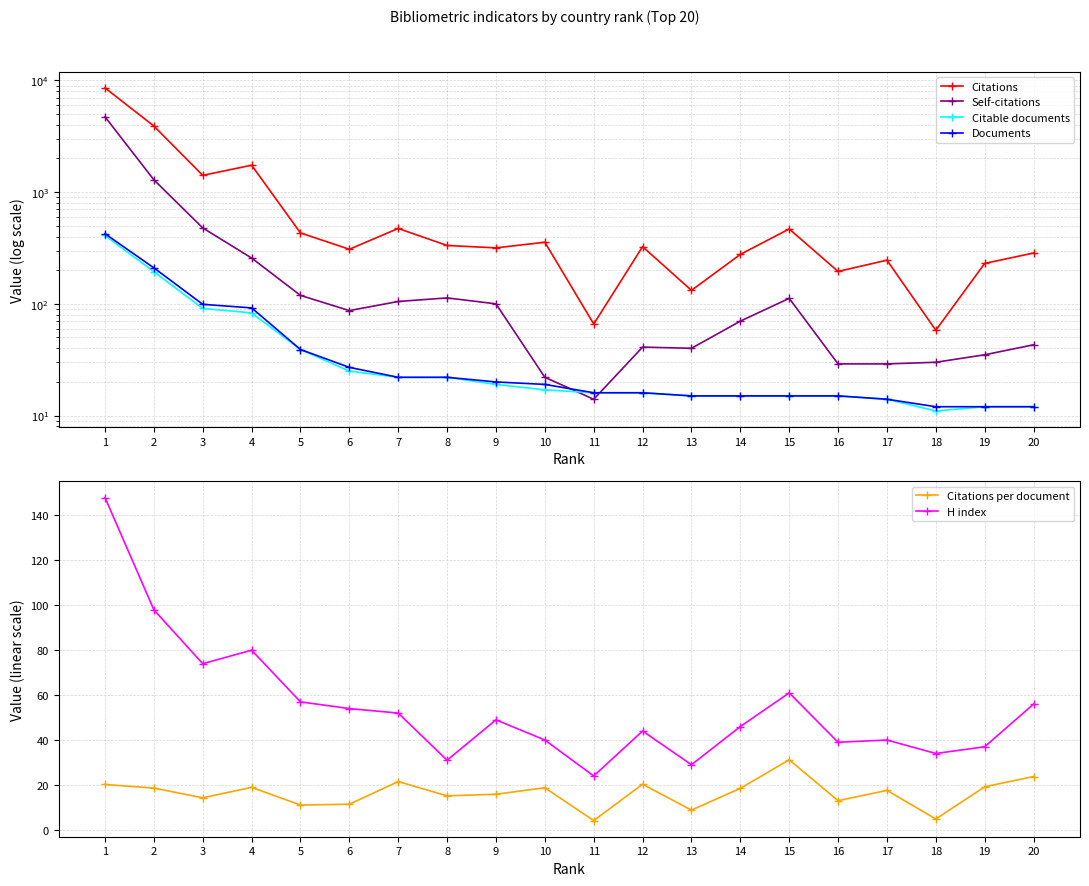

Reading left to right, extract all data points from this chart.

Citations: 8566.0	3905.0	1413.0	1741.0	431.0	308.0	473.0	333.0	317.0	356.0	66.0	325.0	132.0	277.0	468.0	195.0	246.0	58.0	230.0	285.0
Self-citations: 4722.0	1289.0	478.0	257.0	119.0	87.0	105.0	113.0	100.0	22.0	14.0	41.0	40.0	70.0	112.0	29.0	29.0	30.0	35.0	43.0
Citable documents: 409.0	194.0	91.0	83.0	39.0	25.0	22.0	22.0	19.0	17.0	16.0	16.0	15.0	15.0	15.0	15.0	14.0	11.0	12.0	12.0
Documents: 424.0	210.0	99.0	92.0	39.0	27.0	22.0	22.0	20.0	19.0	16.0	16.0	15.0	15.0	15.0	15.0	14.0	12.0	12.0	12.0
Citations per document: 20.2	18.6	14.3	18.9	11.1	11.4	21.5	15.1	15.8	18.7	4.1	20.3	8.8	18.5	31.2	13.0	17.6	4.8	19.2	23.8
H index: 148.0	98.0	74.0	80.0	57.0	54.0	52.0	31.0	49.0	40.0	24.0	44.0	29.0	46.0	61.0	39.0	40.0	34.0	37.0	56.0